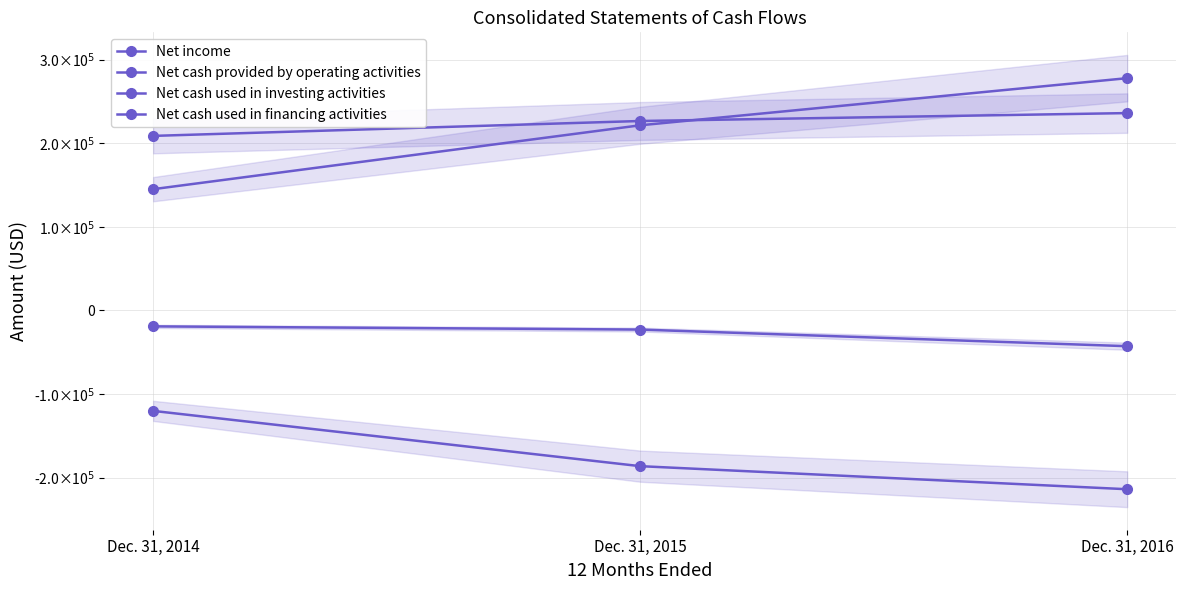

What is the sum of the Net income values at Dec. 31, 2014 and Dec. 31, 2016?

444685